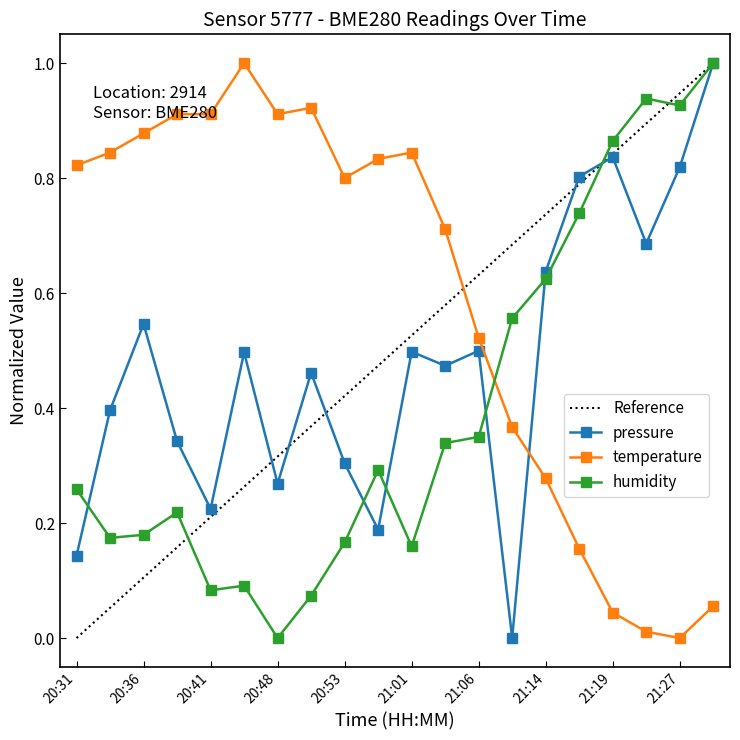

Where is the first local maximum for humidity?

20:38